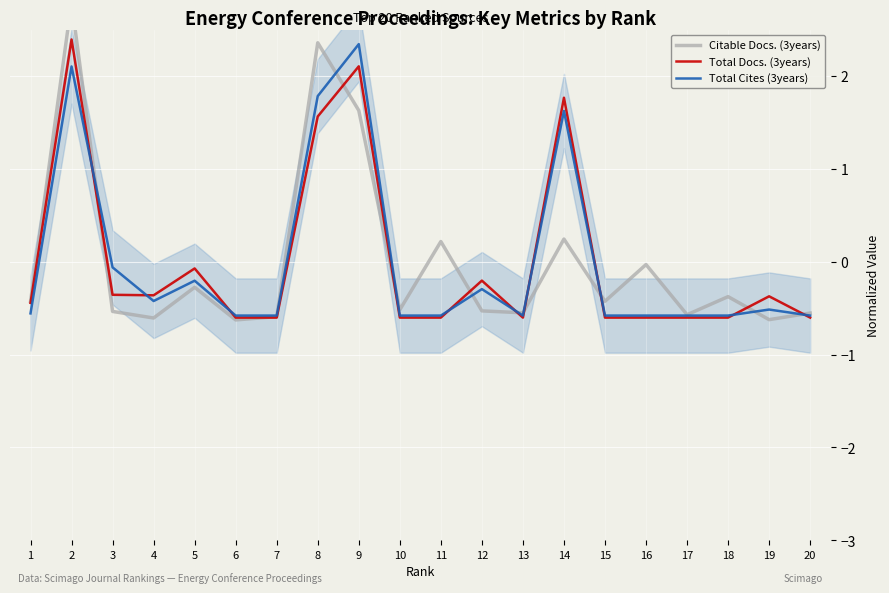

Reading left to right, what are all the values shown in this chart?

Citable Docs. (3years): 1=-0.4	2=2.8	3=-0.5	4=-0.6	5=-0.3	6=-0.6	7=-0.6	8=2.4	9=1.6	10=-0.5	11=0.2	12=-0.5	13=-0.6	14=0.2	15=-0.4	16=-0.0	17=-0.6	18=-0.4	19=-0.6	20=-0.6
Total Docs. (3years): 1=-0.4	2=2.4	3=-0.4	4=-0.4	5=-0.1	6=-0.6	7=-0.6	8=1.6	9=2.1	10=-0.6	11=-0.6	12=-0.2	13=-0.6	14=1.8	15=-0.6	16=-0.6	17=-0.6	18=-0.6	19=-0.4	20=-0.6
Total Cites (3years): 1=-0.6	2=2.1	3=-0.1	4=-0.4	5=-0.2	6=-0.6	7=-0.6	8=1.8	9=2.3	10=-0.6	11=-0.6	12=-0.3	13=-0.6	14=1.6	15=-0.6	16=-0.6	17=-0.6	18=-0.6	19=-0.5	20=-0.6